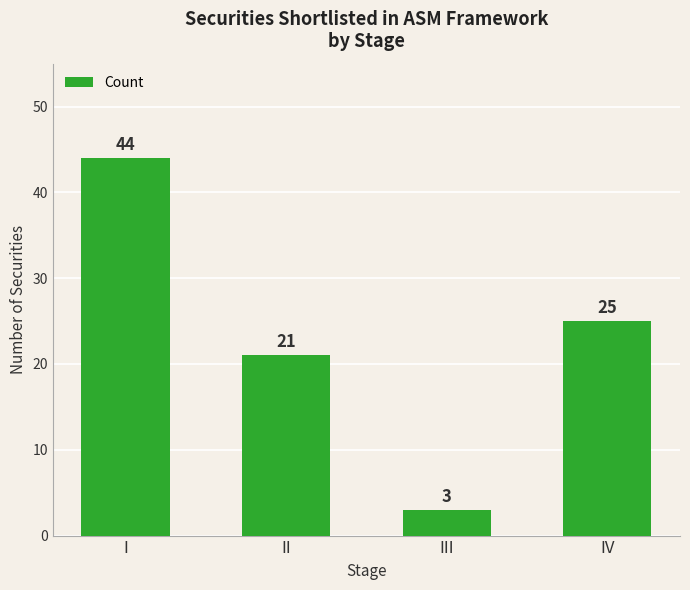

List the labels in order of value, largest first.

I, IV, II, III